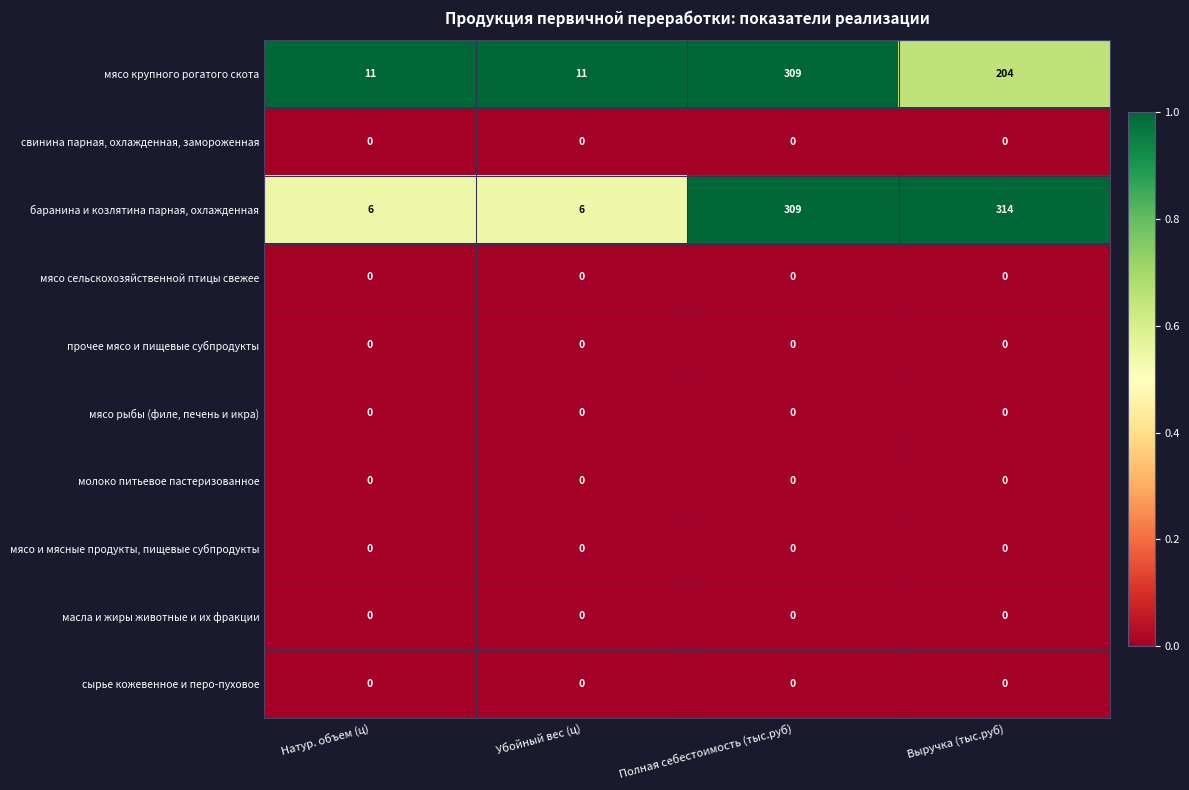

At how many categories does at least one series exceed 0?

4